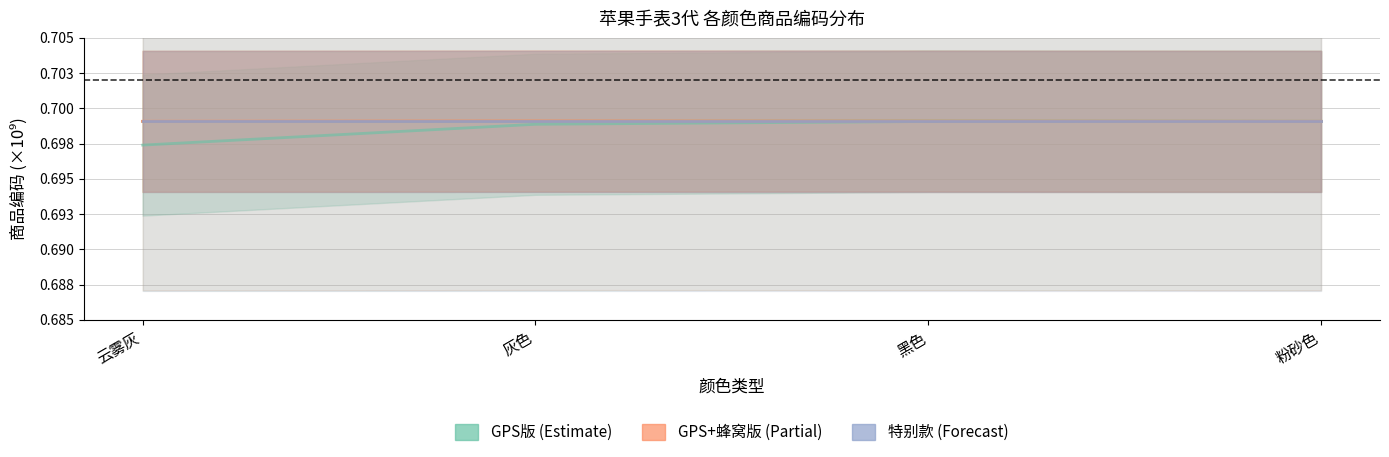

What is the highest value of the 38mm GPS series?

0.7